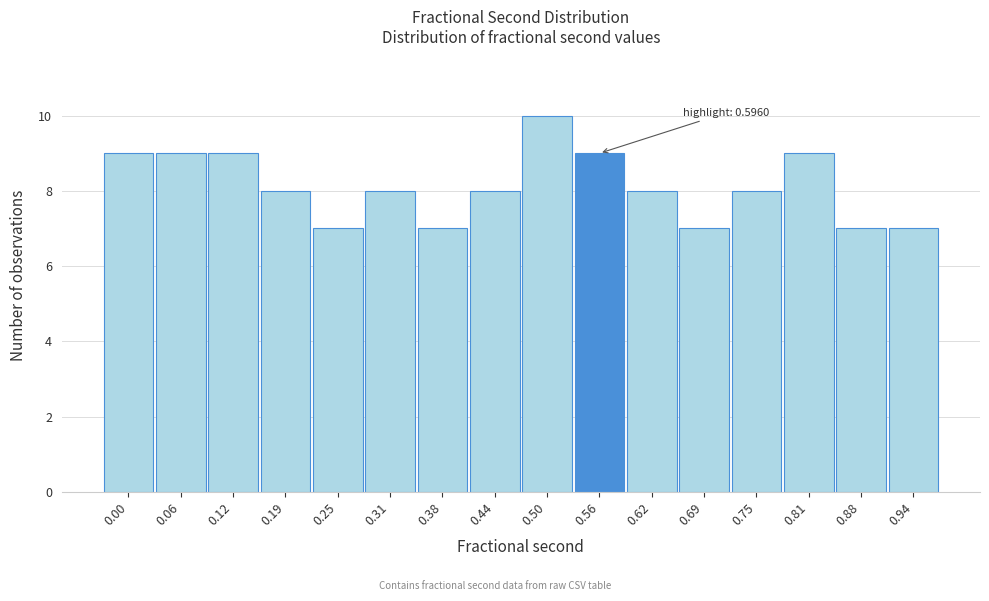

Reading left to right, transcribe all the data shown in this chart.

9	9	9	8	7	8	7	8	10	9	8	7	8	9	7	7